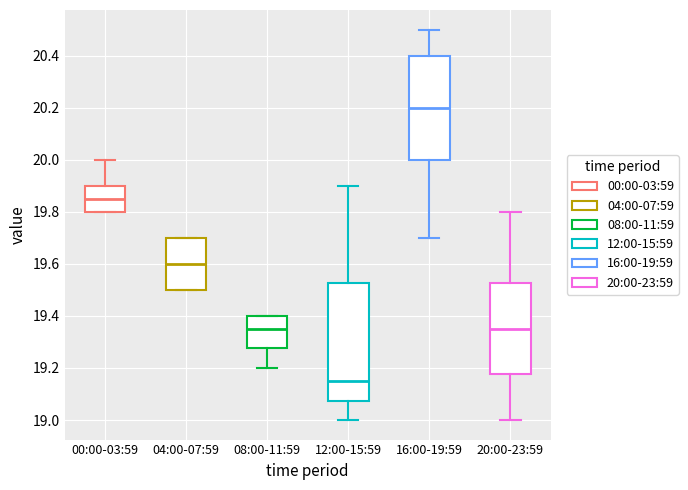

Which box's median line is the lowest?

12:00-15:59